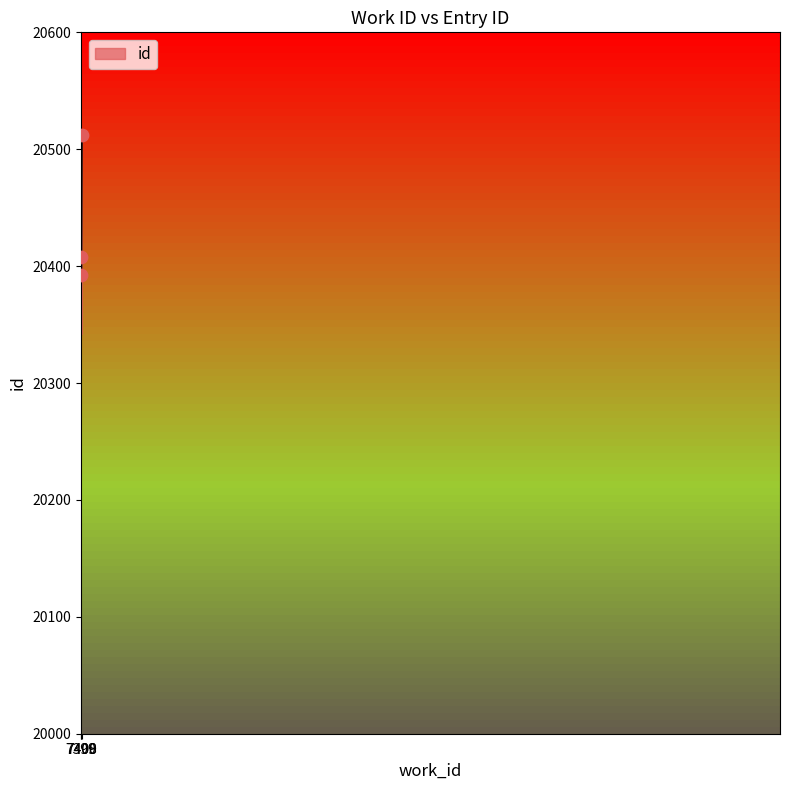

What is the change in value from 7399 to 7400?

+16